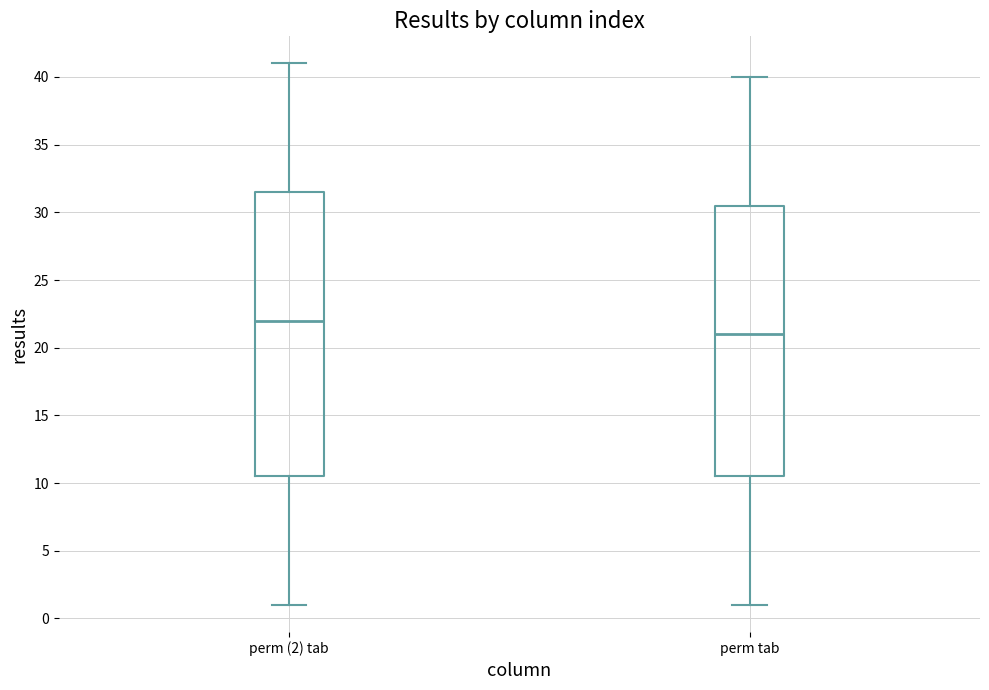

Reading left to right, transcribe this box plot: for each box, give where its median line is, the range the box spans, and where its two whiskers end, as read against the y-axis. The values are not printed on the chart, so give them approximately, as read against the axis.

perm (2) tab: median 22.0, box 10.5 to 31.5, whiskers 1.0 to 41.0
perm tab: median 21.0, box 10.5 to 30.5, whiskers 1.0 to 40.0